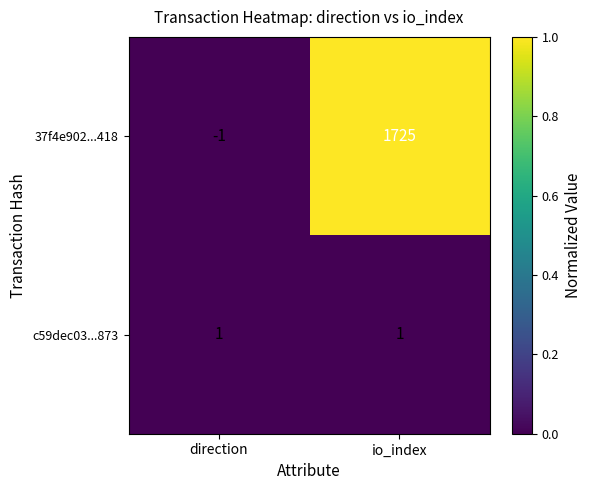

List the series in order of their peak value, lowest first.

c59dec03...873, 37f4e902...418